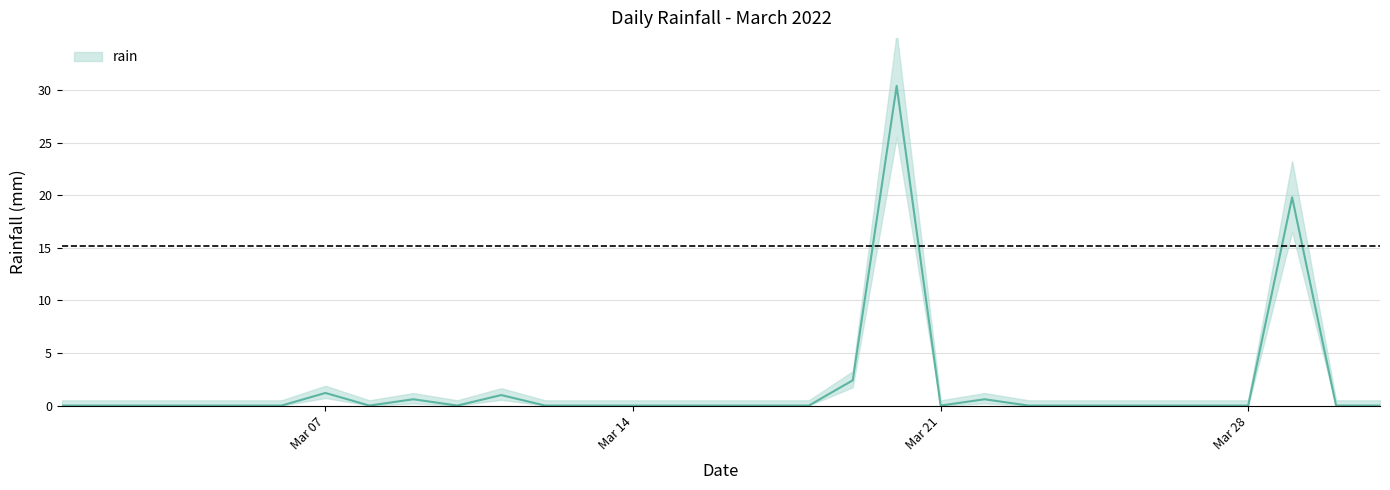

Between 2022-03-14 and 2022-03-02, which is larger?

2022-03-14